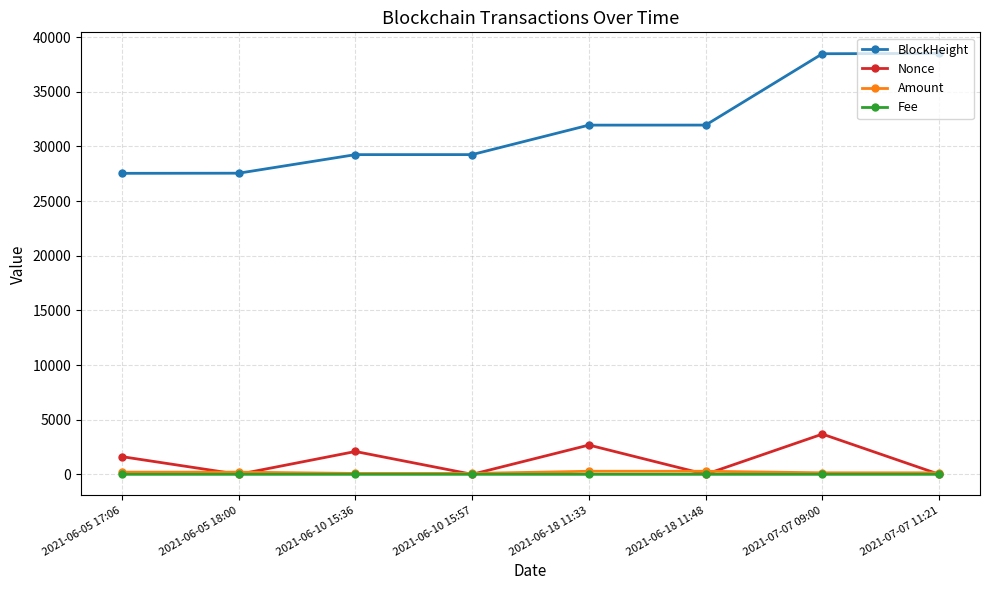

What position from the left is 2021-07-07 11:21?

8